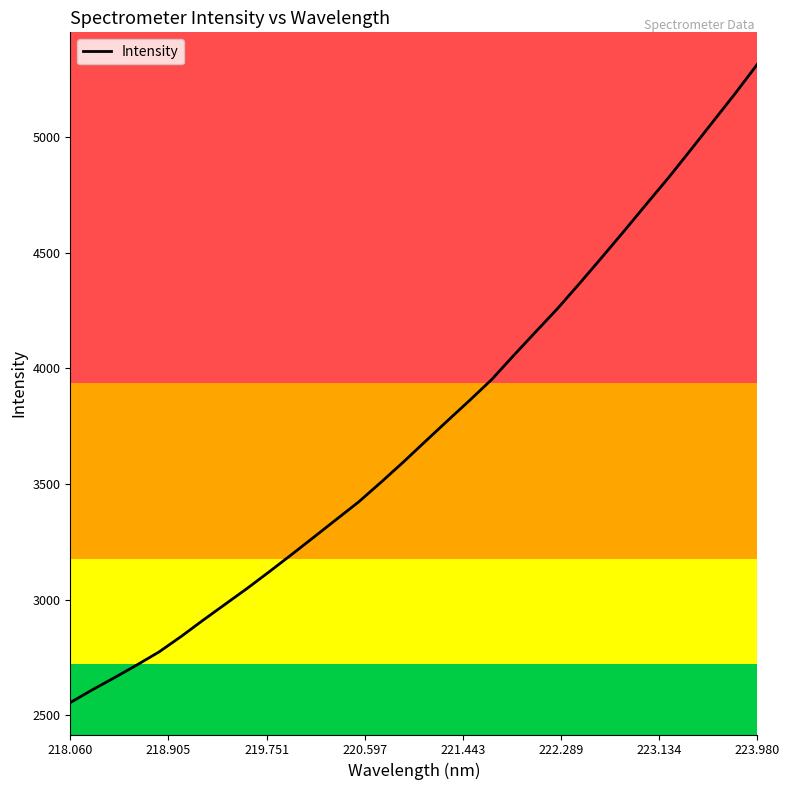

How many values are below 3683?

16